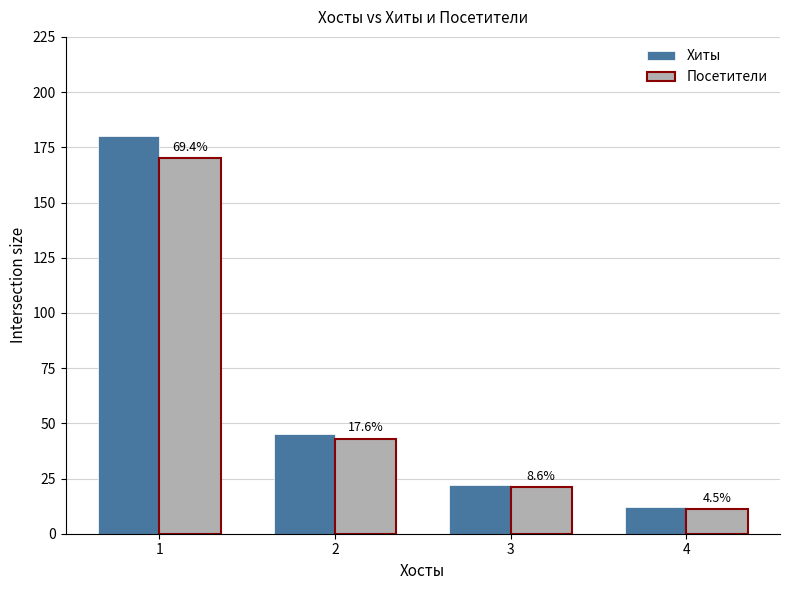

Does the chart contain any negative values?

No